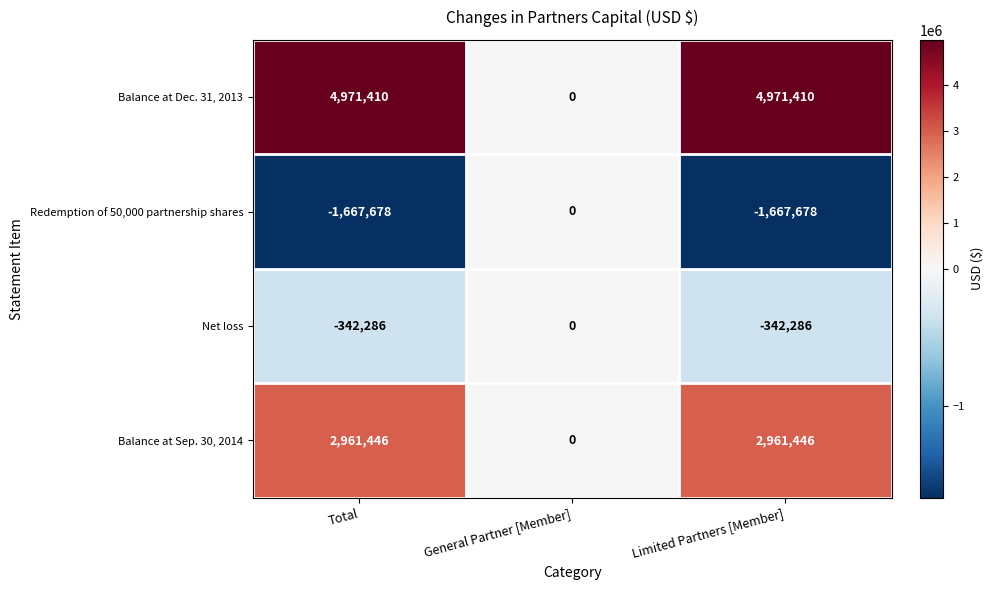

List the series in order of their overall mean, lowest first.

Redemption of 50,000 partnership shares, Net loss, Balance at Sep. 30, 2014, Balance at Dec. 31, 2013